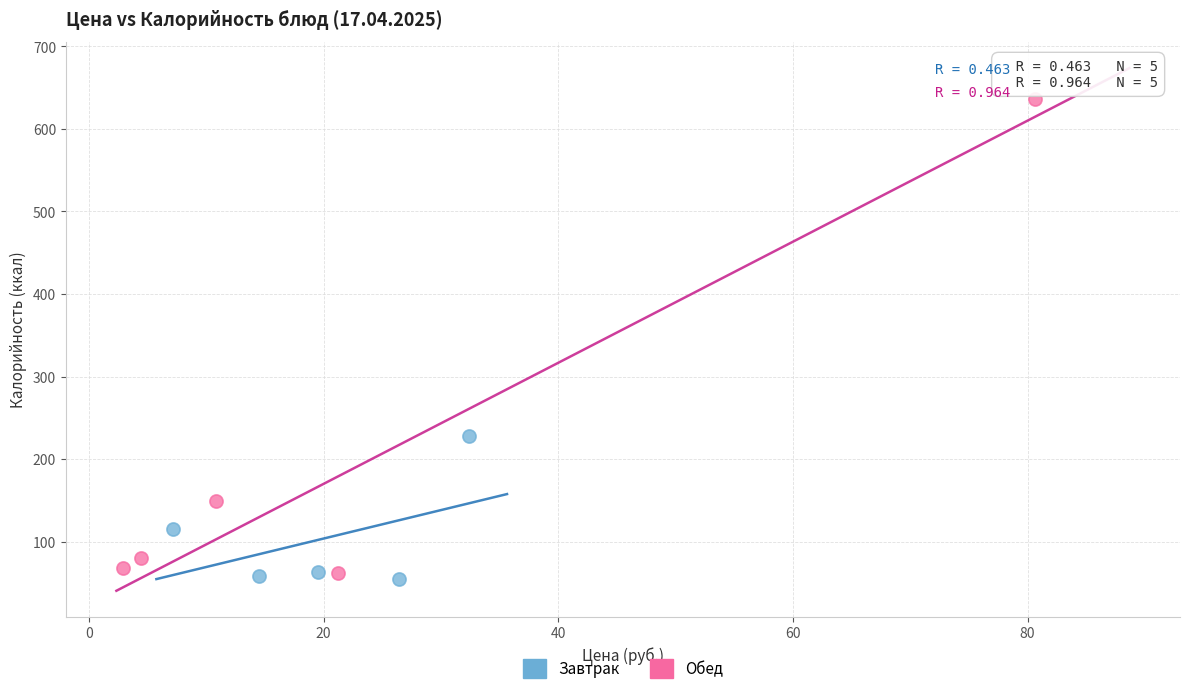

Which series reaches the maximum Y coordinate?

Обед